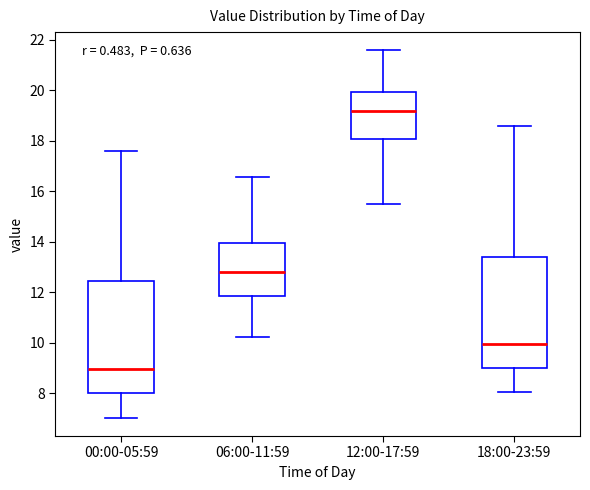

Where does the median line of the box for 18:00-23:59 sit on the y-axis? The values are not printed on the chart, so give them approximately, as read against the axis.

10.0